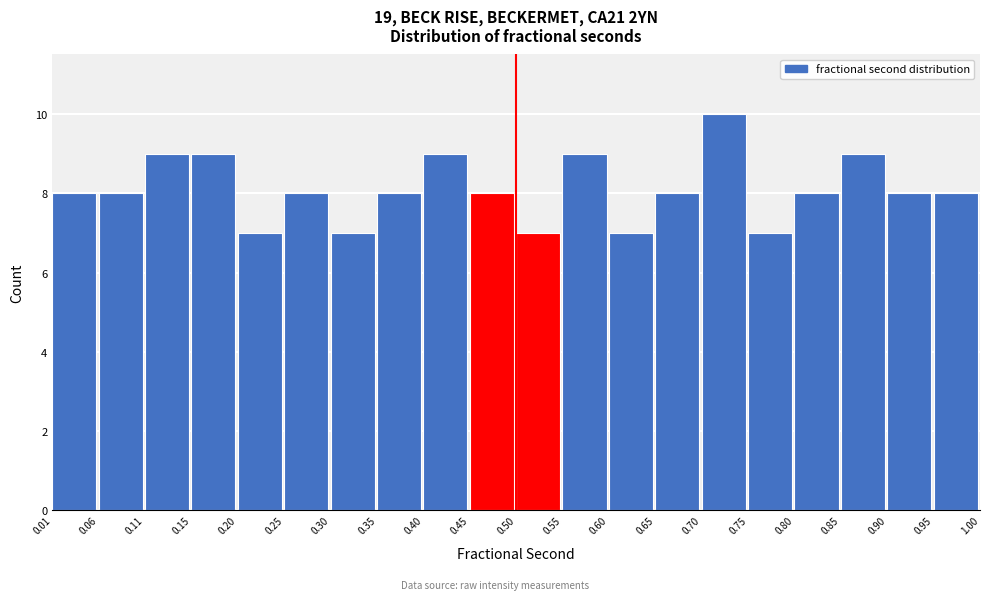

How tall is the bar that spans 0.90 to 0.95 on the x-axis? The values are not printed on the chart, so give them approximately, as read against the axis.

8